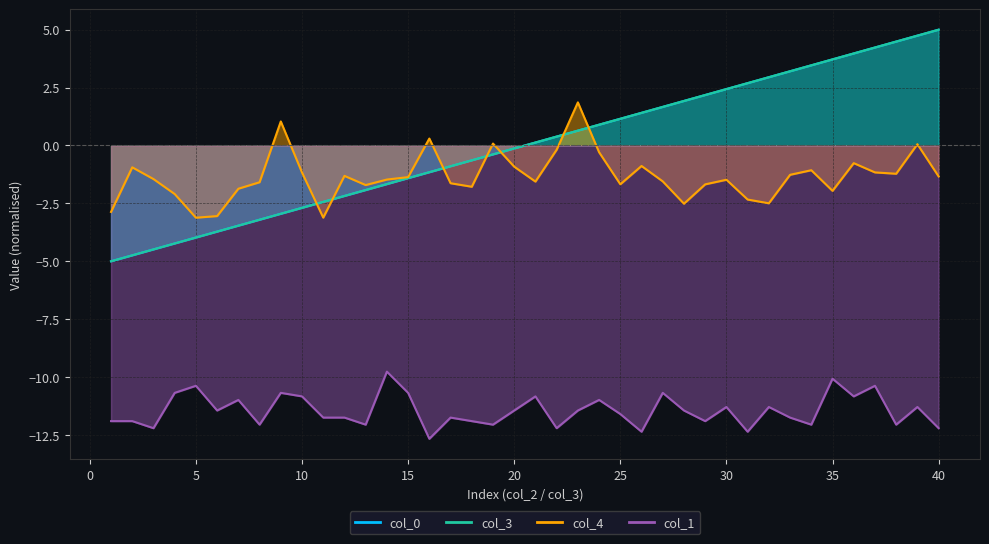

What is the lowest value of the col_4 series?

-3.1